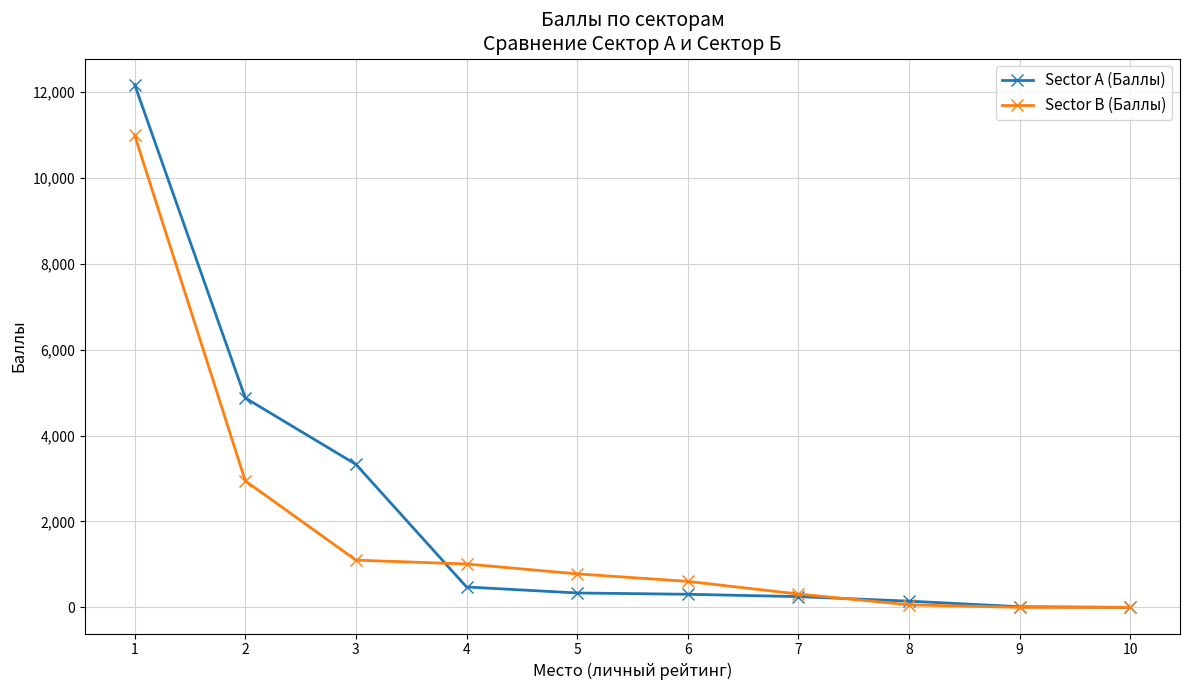

What is the difference between the maximum and minimum values in the Sector B (Баллы) series?

10990